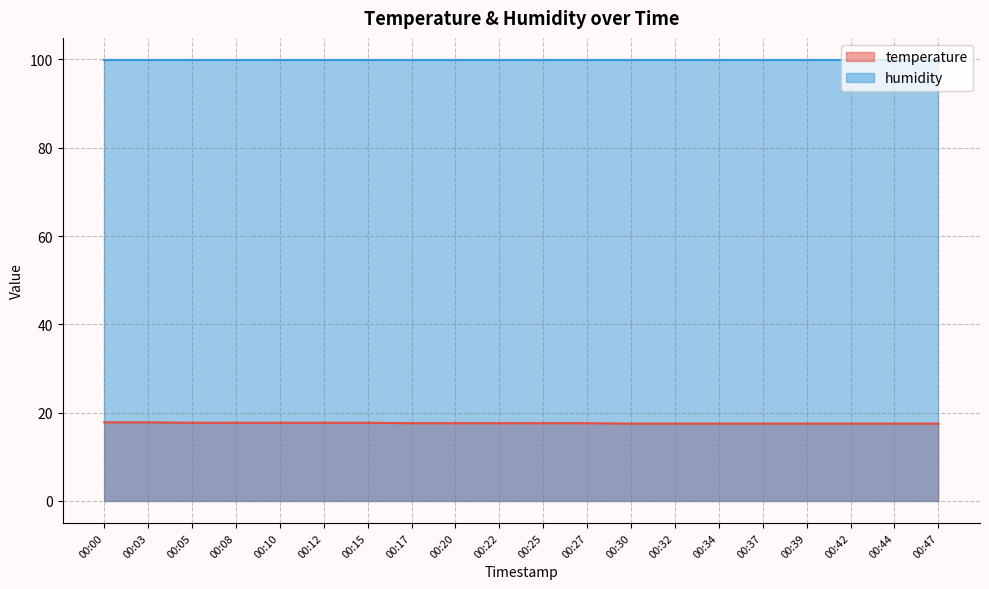

True or false: there are more than 2 points higher than both neighbors.

False